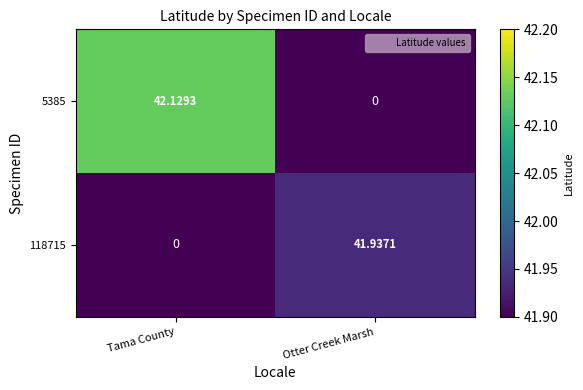

Where does the 118715 series first go above 41?

Otter Creek Marsh